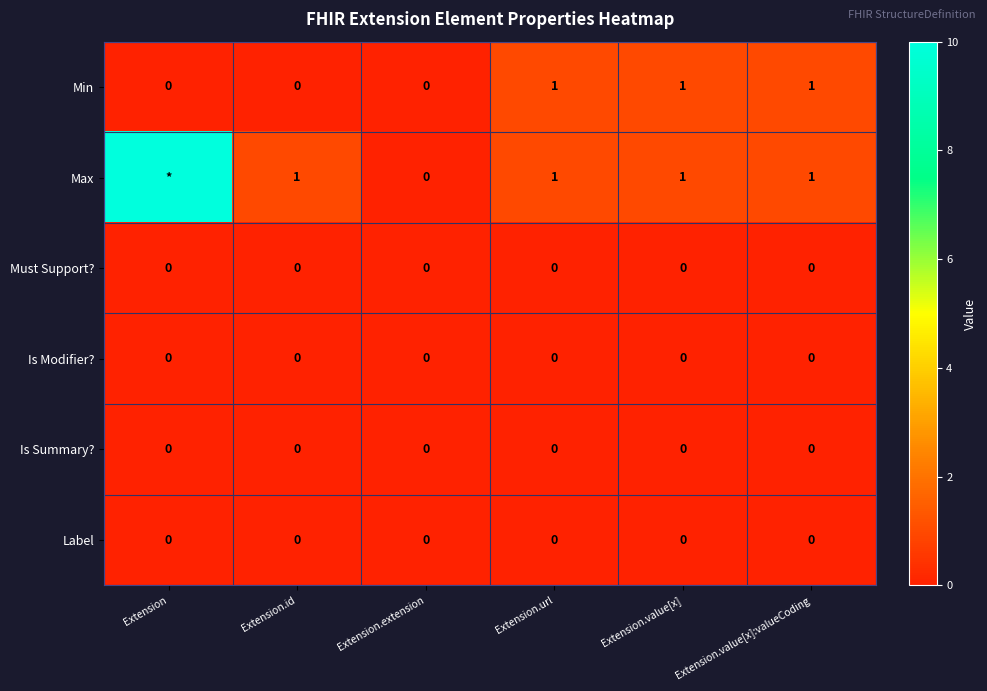

Is it true that Min equals 0 at Extension?

True